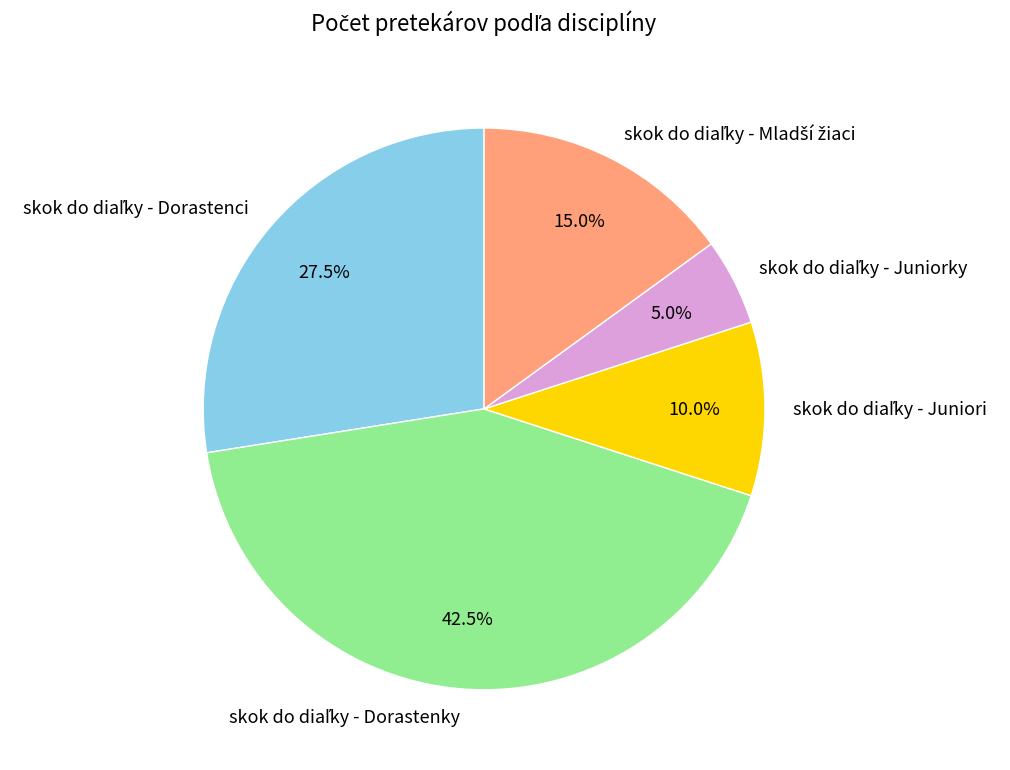

Does any single category account for the majority?

No